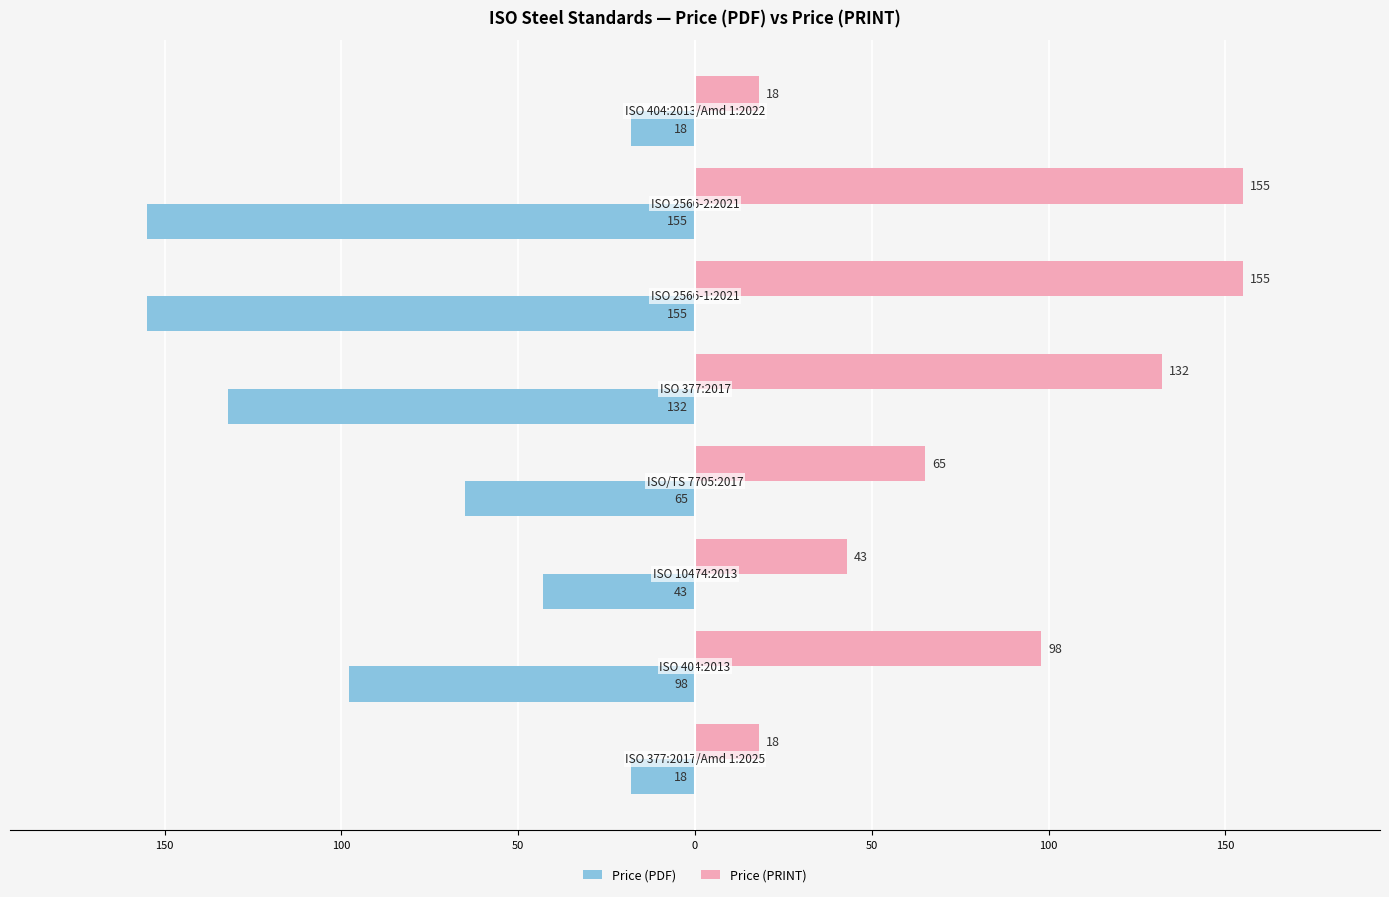

Which series has the widest spread of values?

Price (PDF)